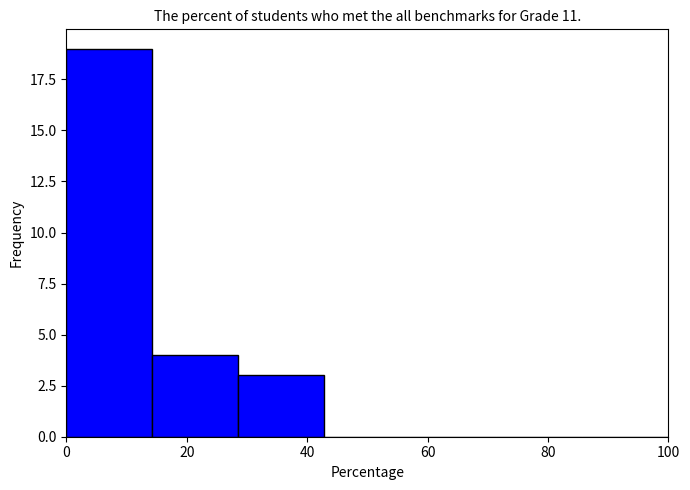

What is the height of the bar covering 0 to 14 on the x-axis? Neither the bar edges nor the heights are printed on the chart, so give them approximately, as read against the axes.

19